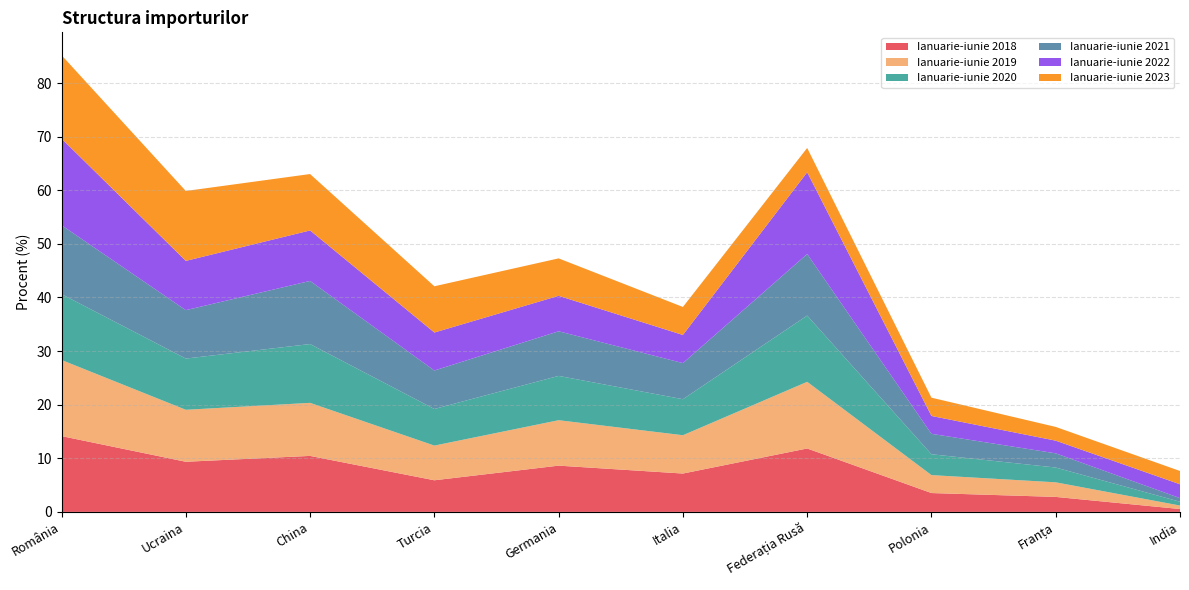

Reading left to right, what are all the values shown in this chart?

Ianuarie-iunie 2018: România=14.1	Ucraina=9.4	China=10.4	Turcia=5.9	Germania=8.6	Italia=7.2	Federația Rusă=11.8	Polonia=3.5	Franța=2.8	India=0.5
Ianuarie-iunie 2019: România=14.2	Ucraina=9.7	China=9.9	Turcia=6.5	Germania=8.5	Italia=7.1	Federația Rusă=12.4	Polonia=3.3	Franța=2.7	India=0.6
Ianuarie-iunie 2020: România=12.3	Ucraina=9.6	China=11.0	Turcia=6.8	Germania=8.3	Italia=6.7	Federația Rusă=12.4	Polonia=3.9	Franța=2.8	India=0.7
Ianuarie-iunie 2021: România=12.9	Ucraina=9.0	China=11.8	Turcia=7.2	Germania=8.3	Italia=6.7	Federația Rusă=11.5	Polonia=3.8	Franța=2.6	India=0.7
Ianuarie-iunie 2022: România=16.1	Ucraina=9.2	China=9.4	Turcia=7.1	Germania=6.6	Italia=5.2	Federația Rusă=15.3	Polonia=3.3	Franța=2.4	India=2.6
Ianuarie-iunie 2023: România=15.6	Ucraina=13.0	China=10.5	Turcia=8.6	Germania=7.0	Italia=5.2	Federația Rusă=4.5	Polonia=3.4	Franța=2.6	India=2.5